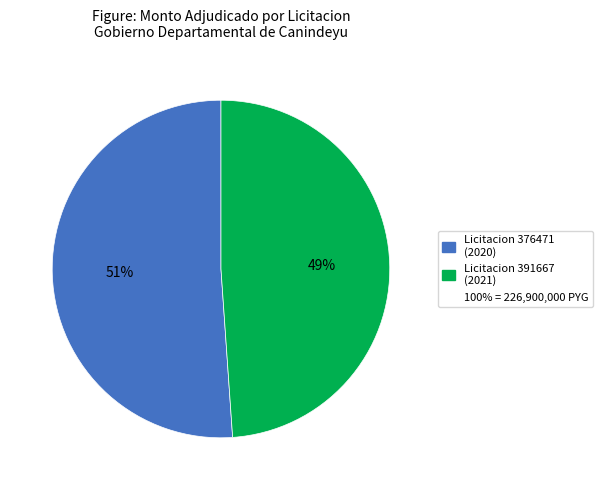

To the nearest percent, what is the difference between the largest and smallest slice percentages?

2%